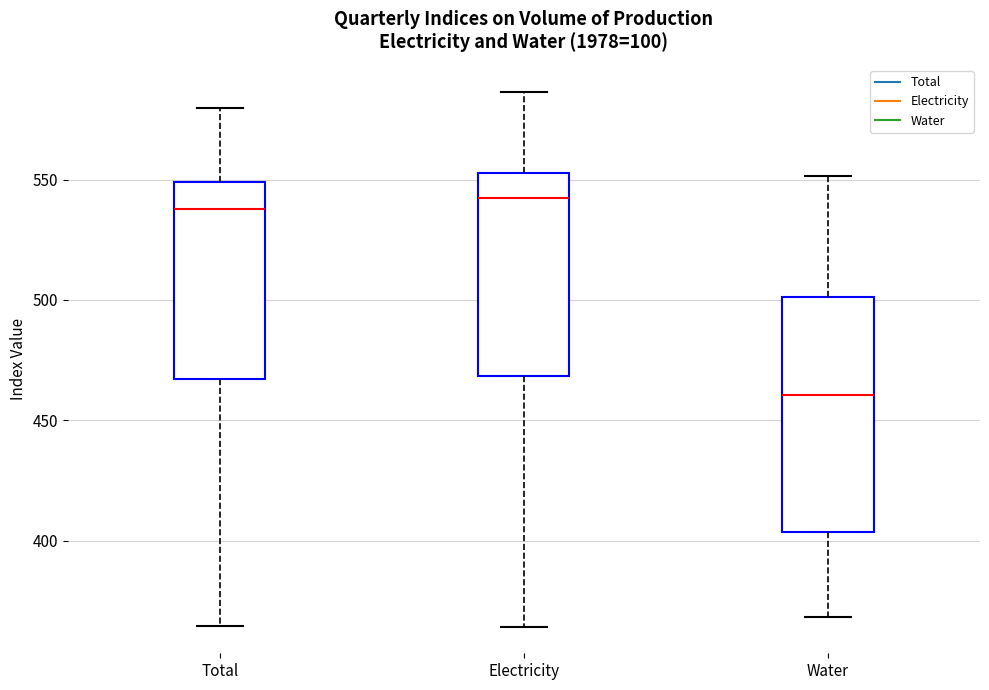

Where is the lower edge of the box for Electricity on the y-axis? The values are not printed on the chart, so give them approximately, as read against the axis.

470